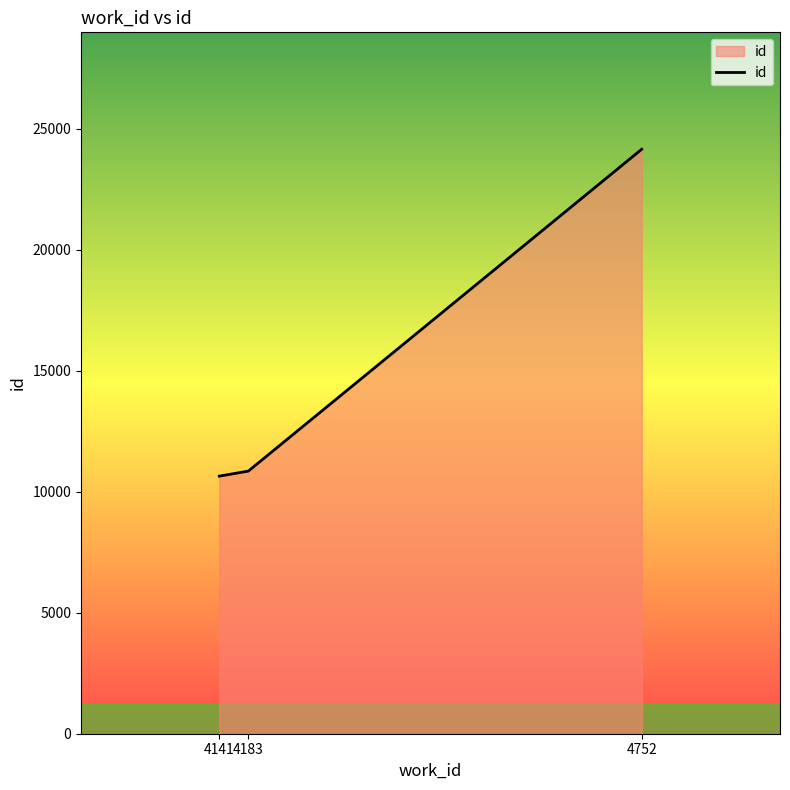

What is the minimum value shown in the chart?

10646